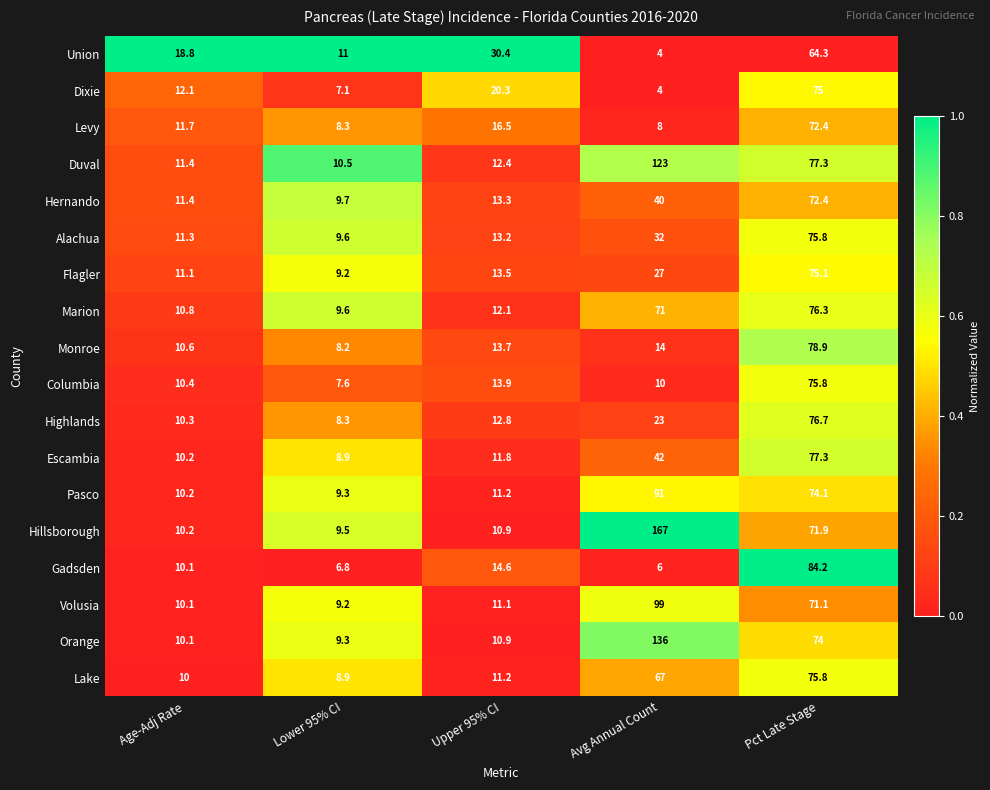

At which category is the sum across all series the highest?

Pct Late Stage